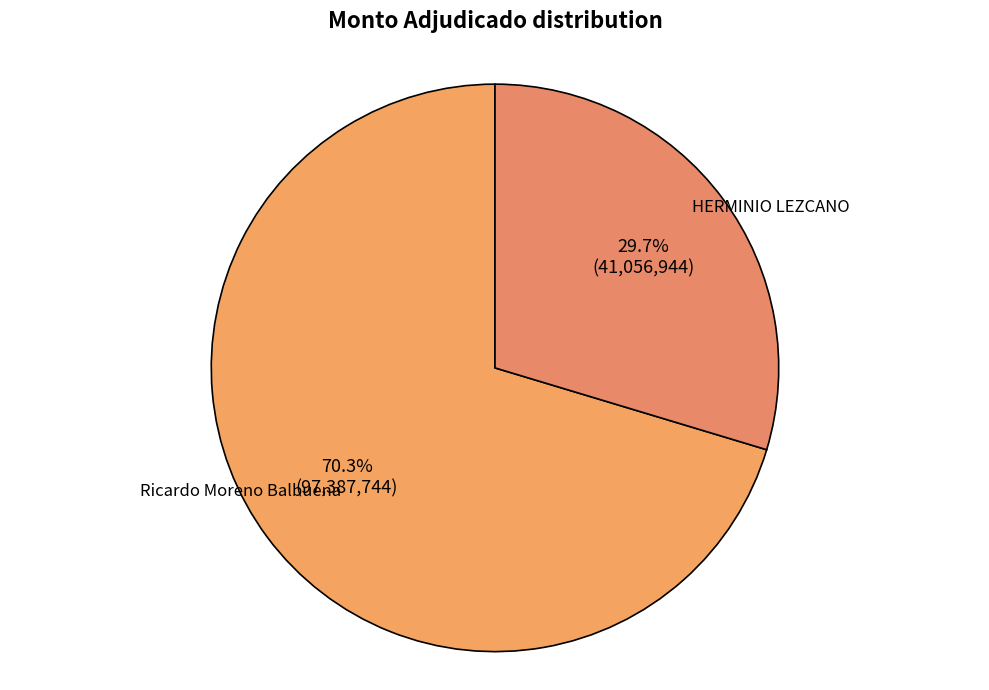

Is Ricardo Moreno Balbuena the majority of the pie?

No